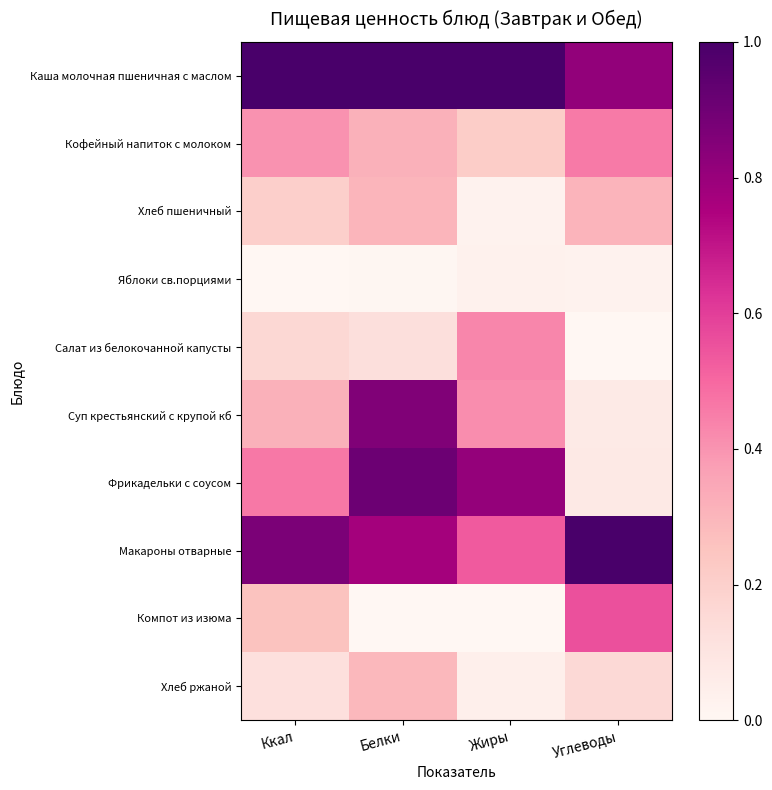

Rank the series at Углеводы from highest to lowest value.

Макароны отварные, Каша молочная пшеничная с маслом, Компот из изюма, Кофейный напиток с молоком, Хлеб пшеничный, Хлеб ржаной, Фрикадельки с соусом, Суп крестьянский с крупой кб, Яблоки св.порциями, Салат из белокочанной капусты